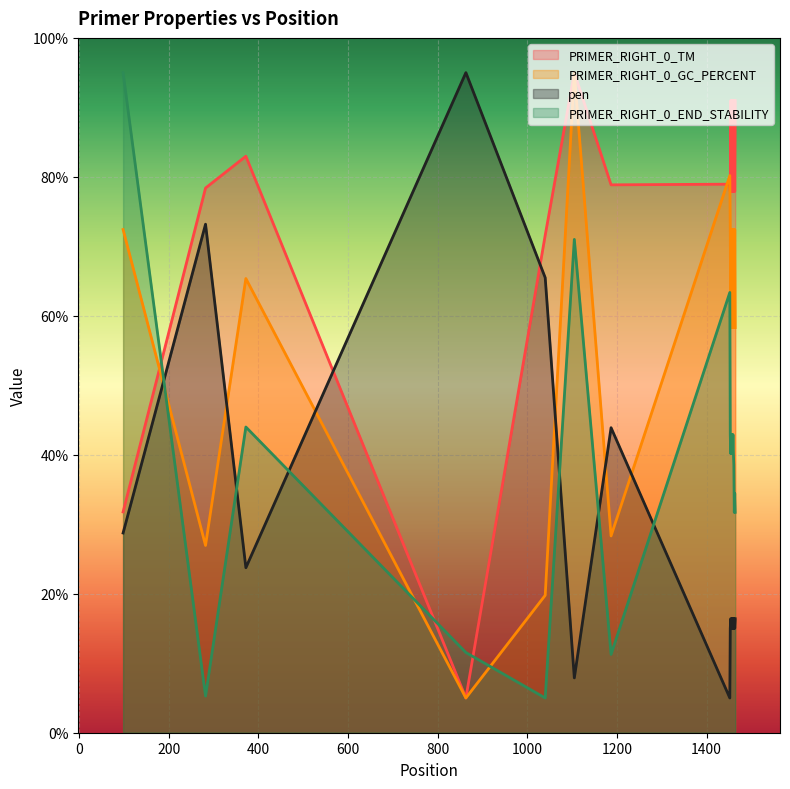

How many lines are shown in the chart?

4